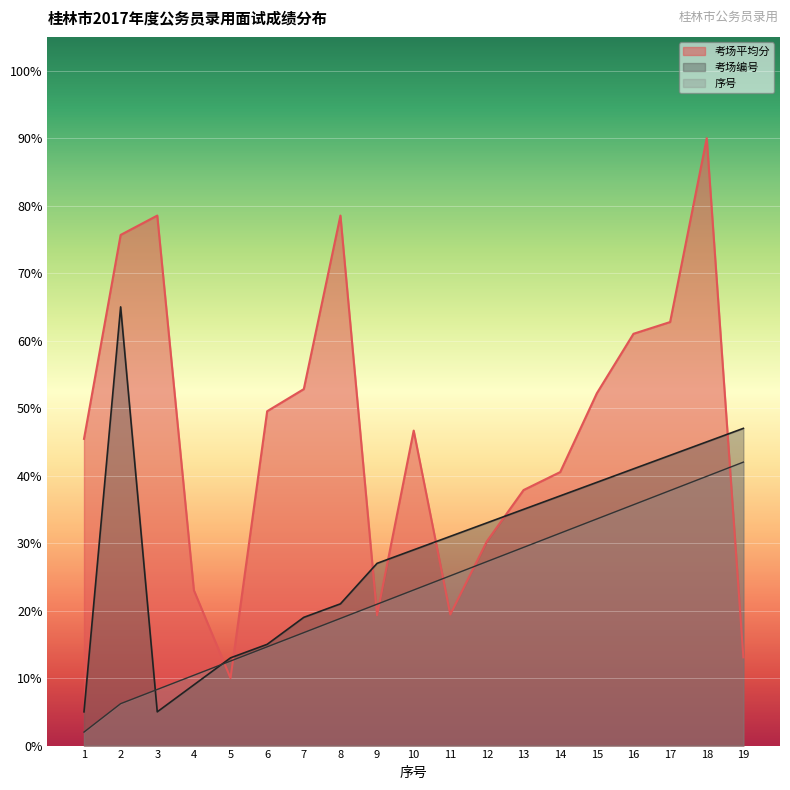

How many lines are shown in the chart?

3